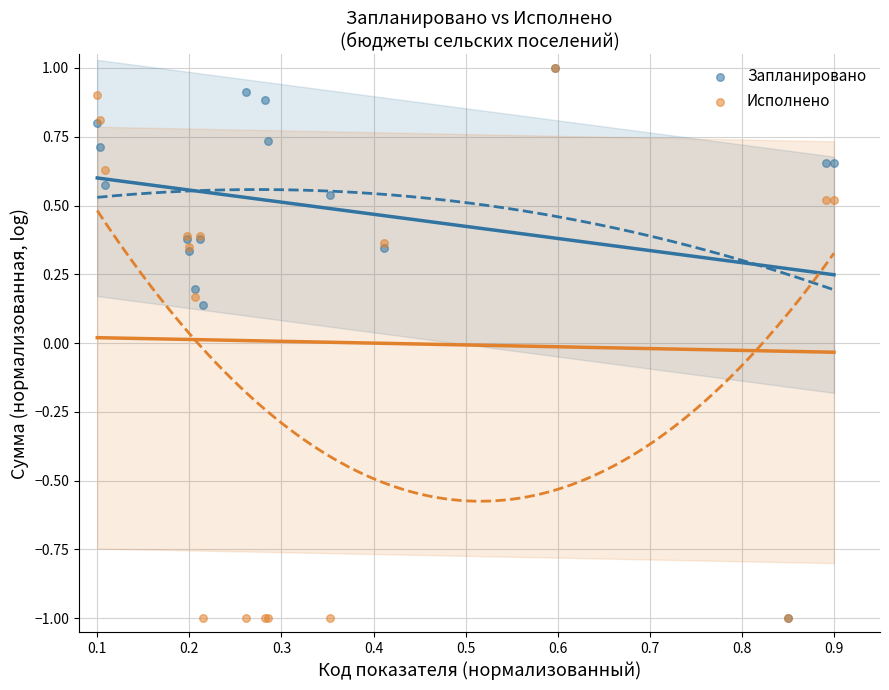

What are all the series names shown in the legend?

Запланировано, Исполнено